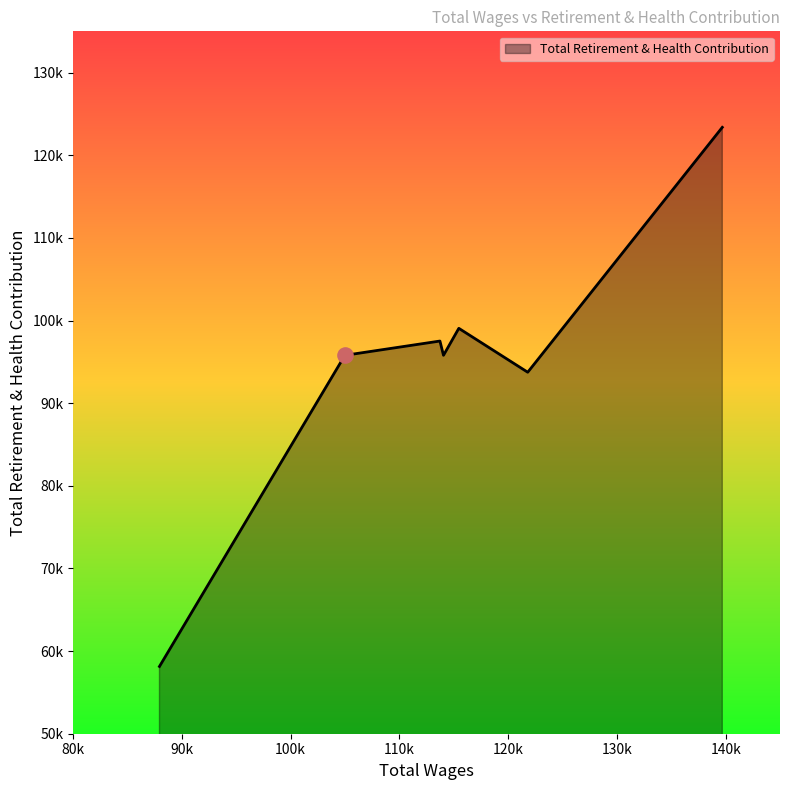

Is this an area chart (filled region under the line)?

Yes